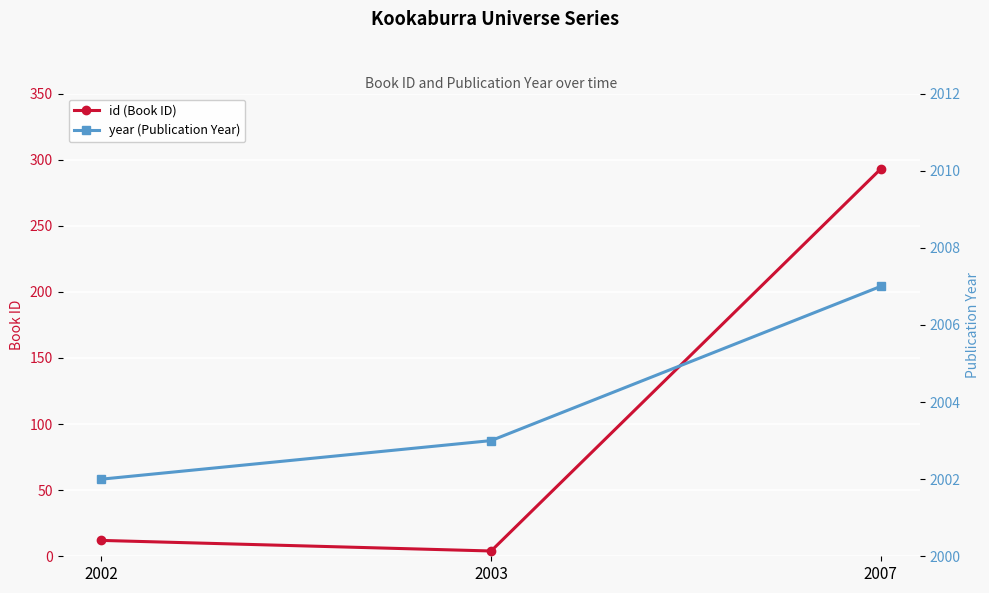

Is this an area chart (filled region under the line)?

No